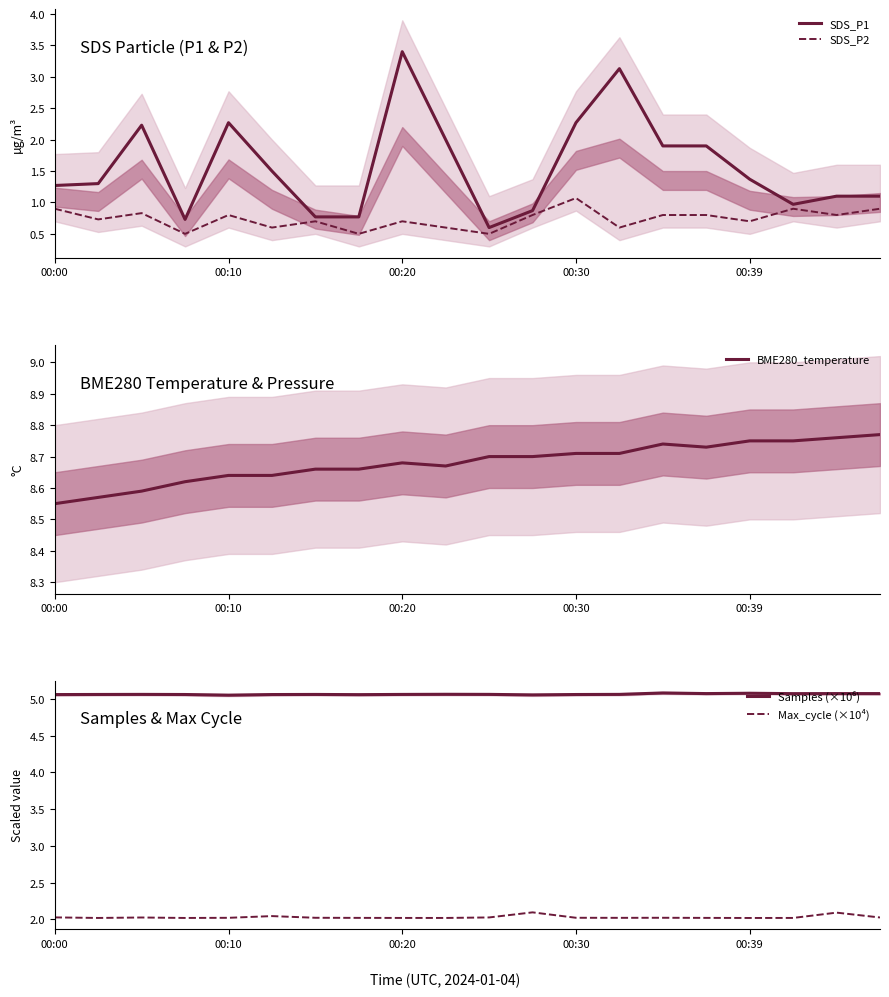

What is the spread (max minus min) of values at 17?

7.8